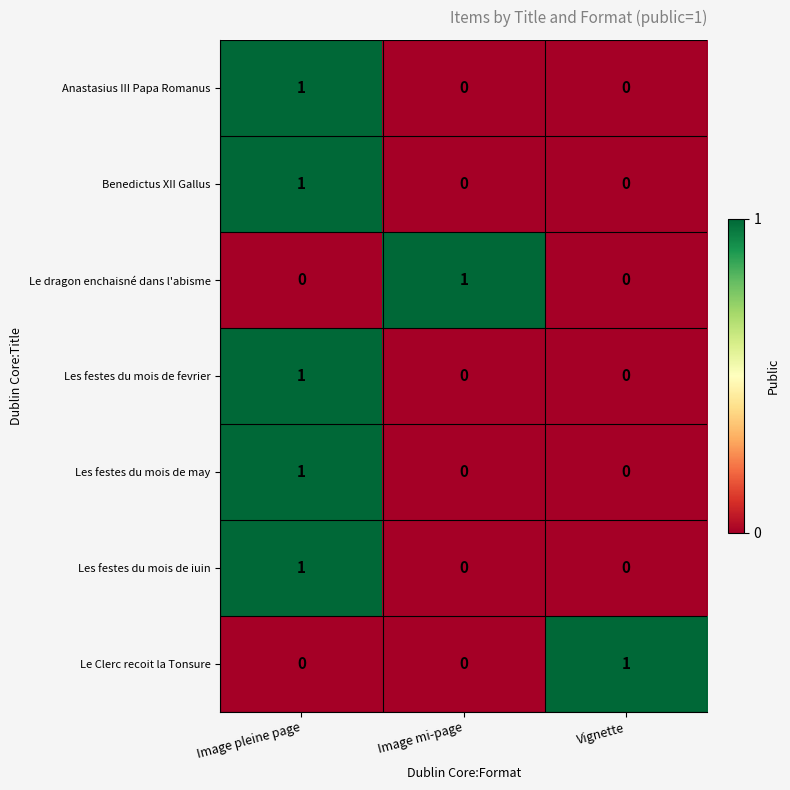

How many Les festes du mois de fevrier values are between 0 and 1?

3